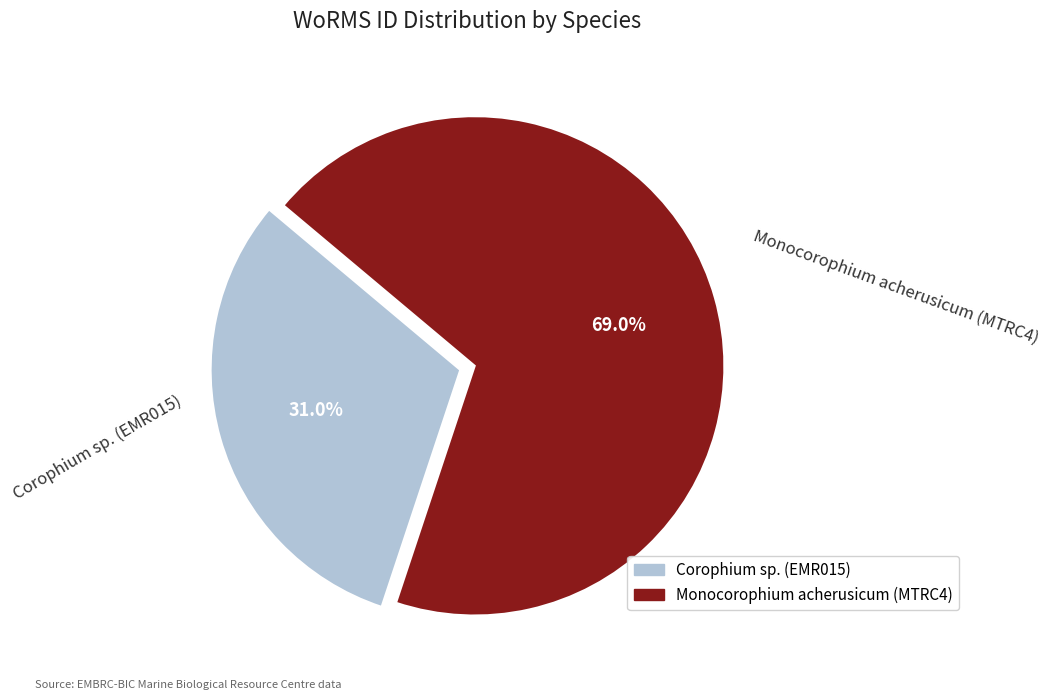

Is it true that Monocorophium acherusicum (MTRC4) is 69% of the pie?

True